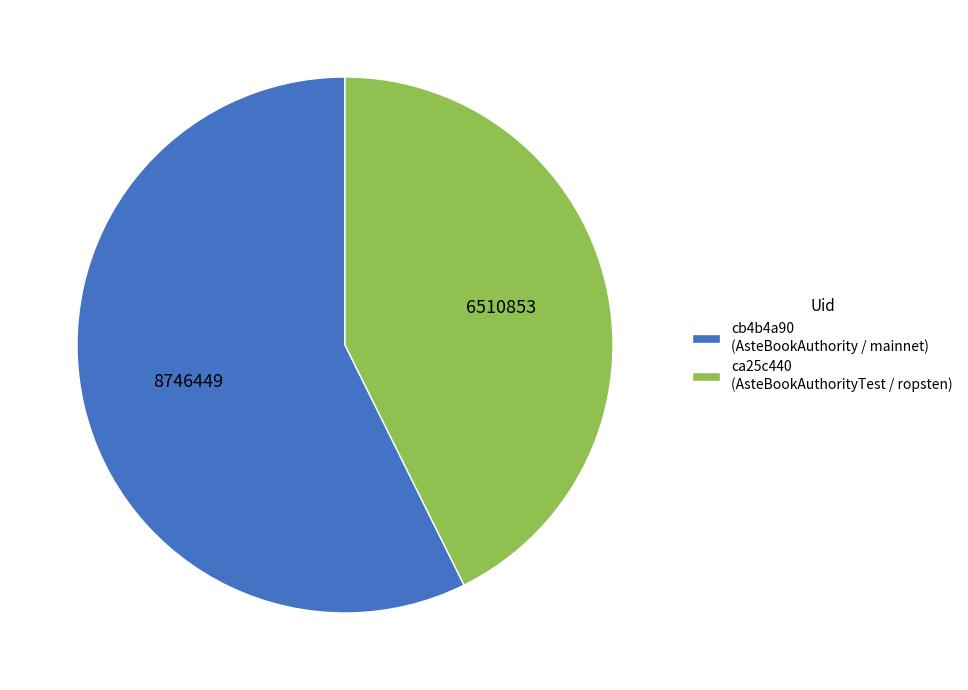

Between ca25c440 (AsteBookAuthorityTest / ropsten) and cb4b4a90 (AsteBookAuthority / mainnet), which is larger?

cb4b4a90 (AsteBookAuthority / mainnet)